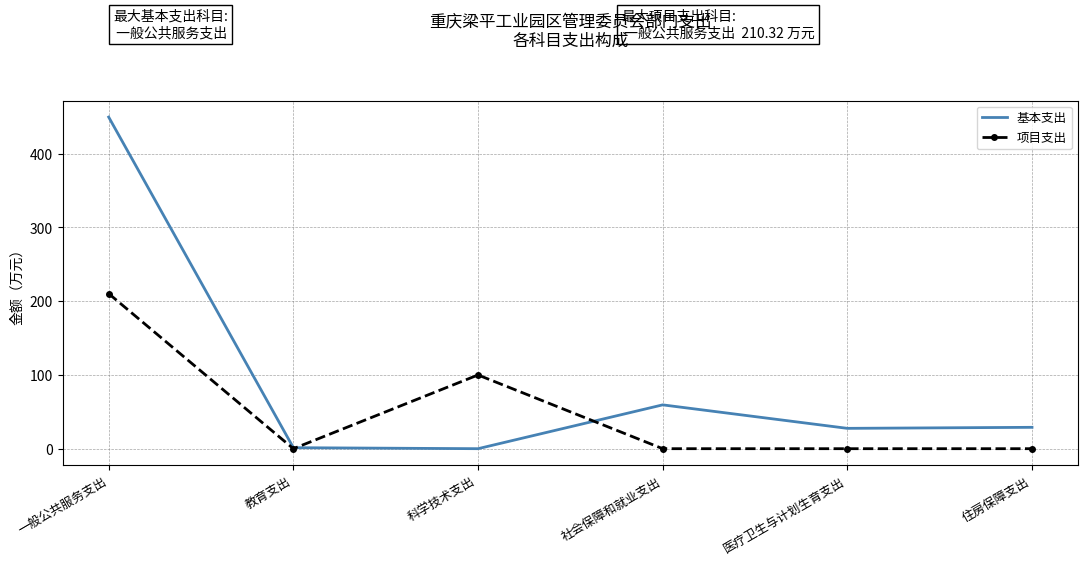

True or false: 基本支出 and 项目支出 intersect in this chart.

True